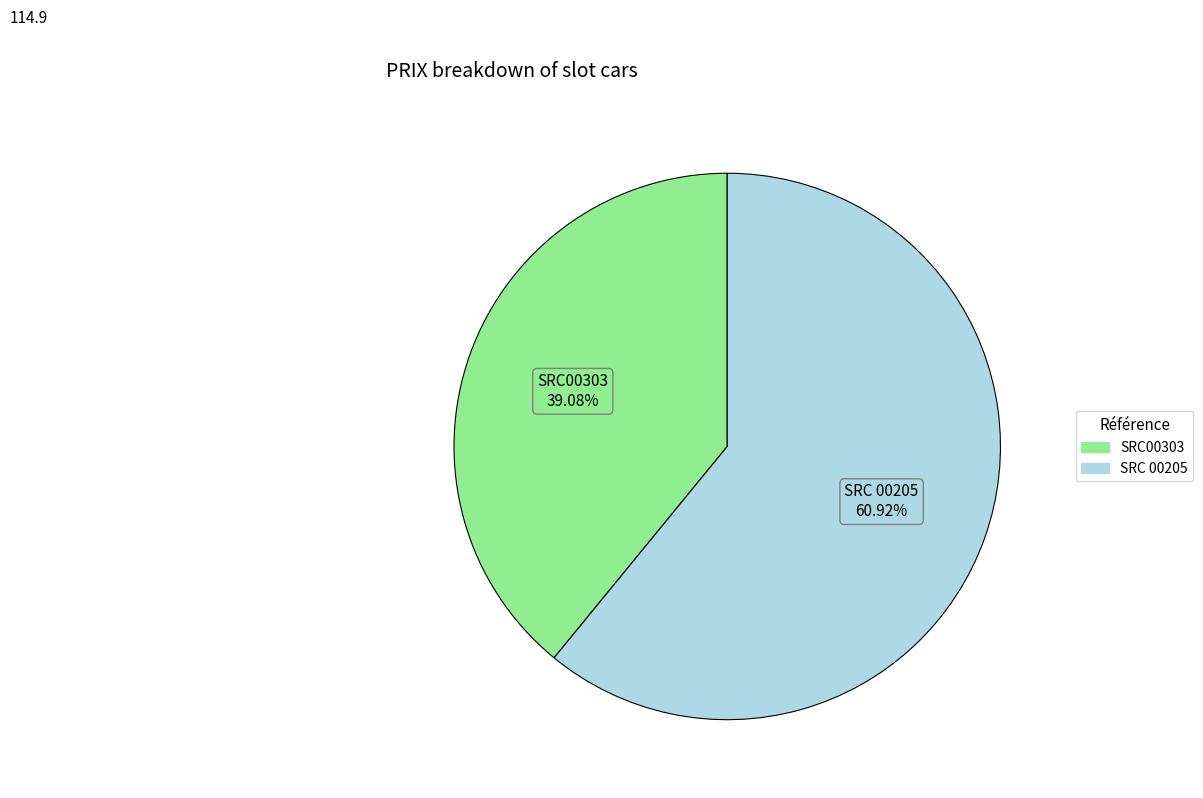

What percentage is the SRC00303 slice, to the nearest percent?

39%